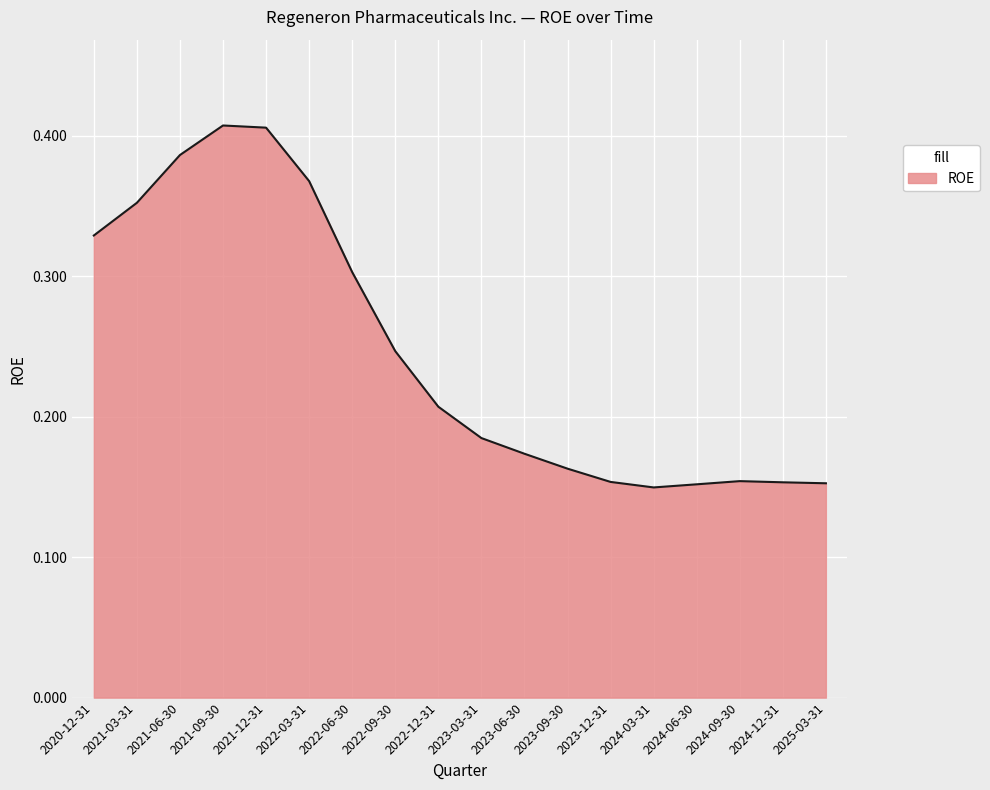

What position from the right is 2023-03-31?

9